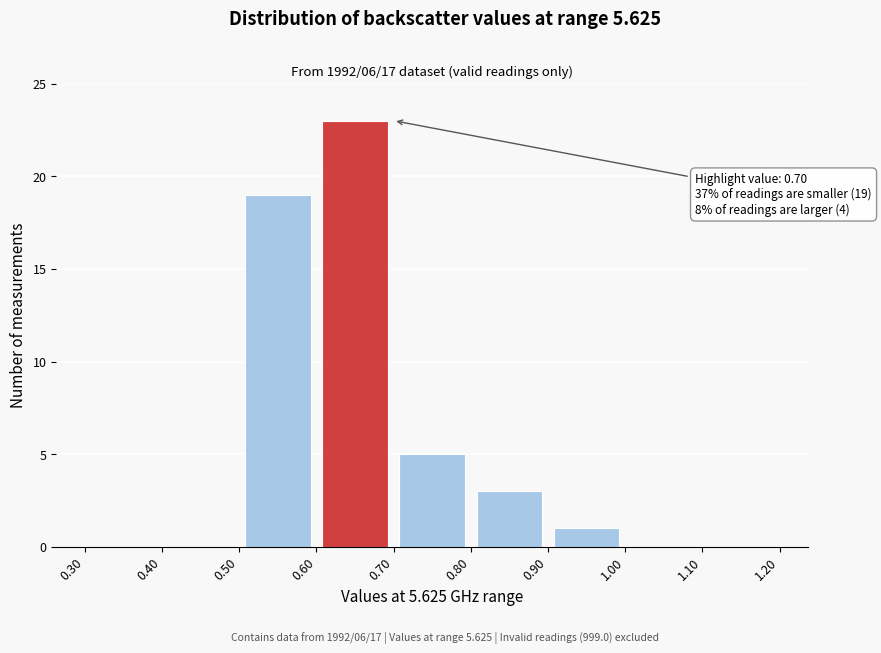

Which range on the x-axis has the tallest bar?

0.60 to 0.70